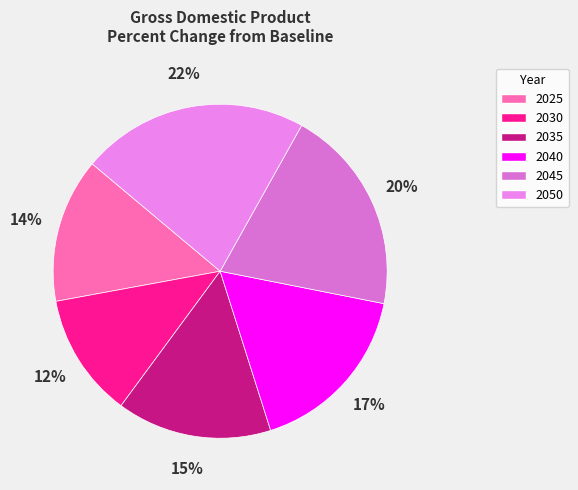

What is the largest slice in the pie chart?

2050